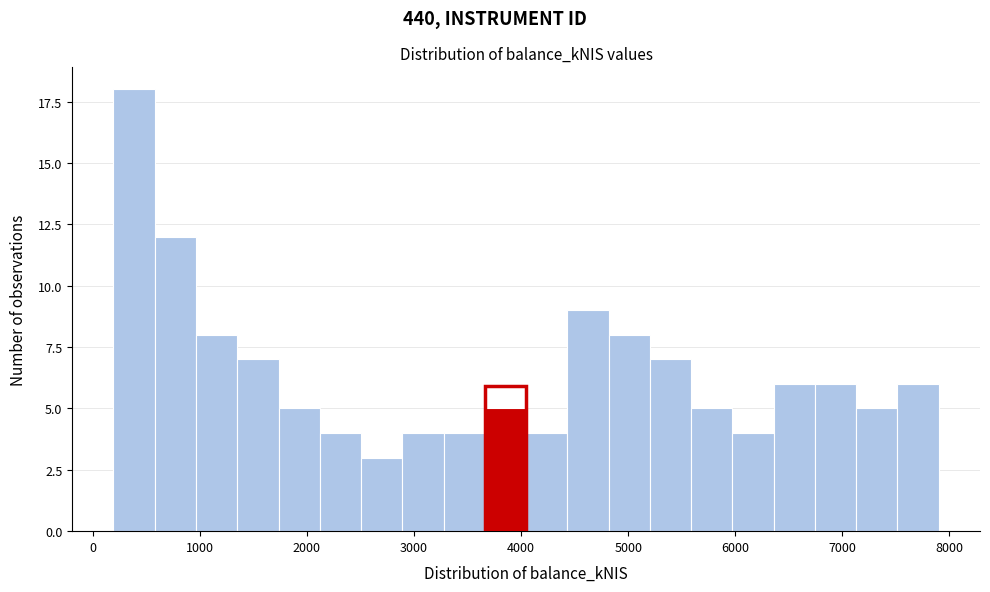

Around what value on the x-axis is the tallest bar? Give the approximate position of its centre, as read against the axis.

400